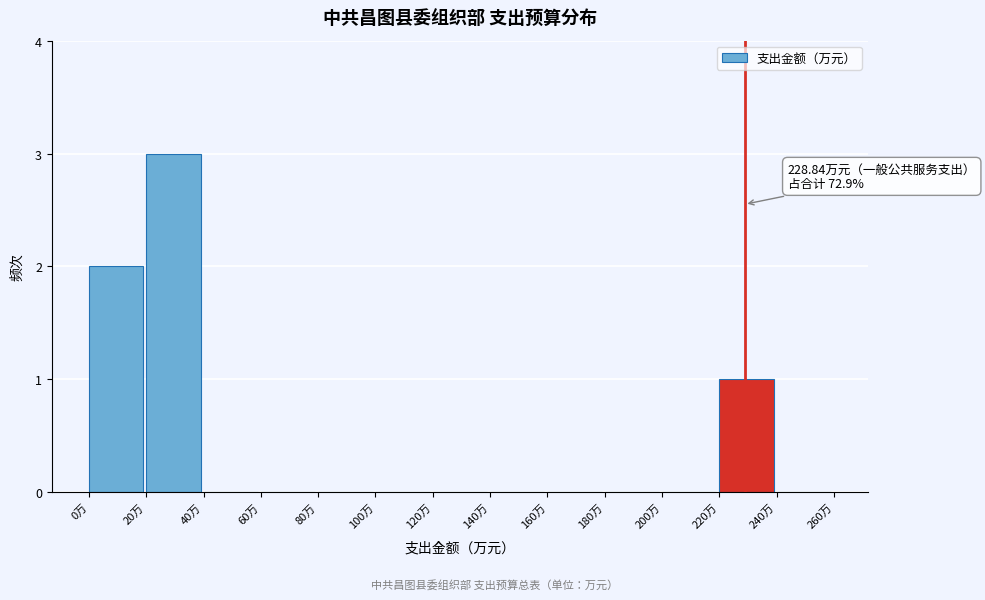

Which range on the x-axis has the tallest bar?

20 to 40